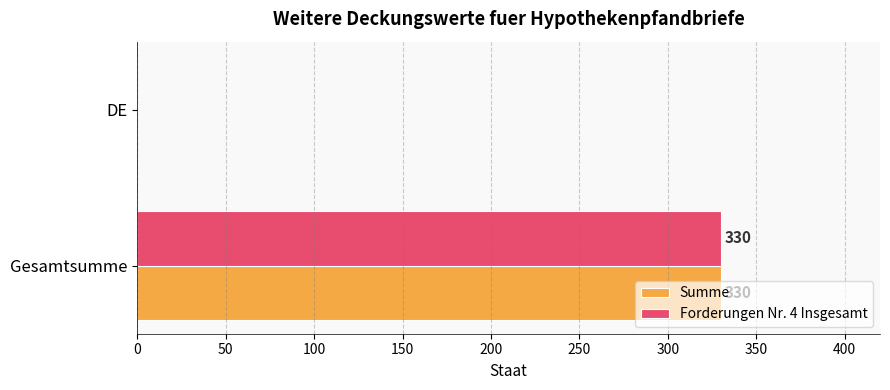

At which category is the sum across all series the highest?

Gesamtsumme